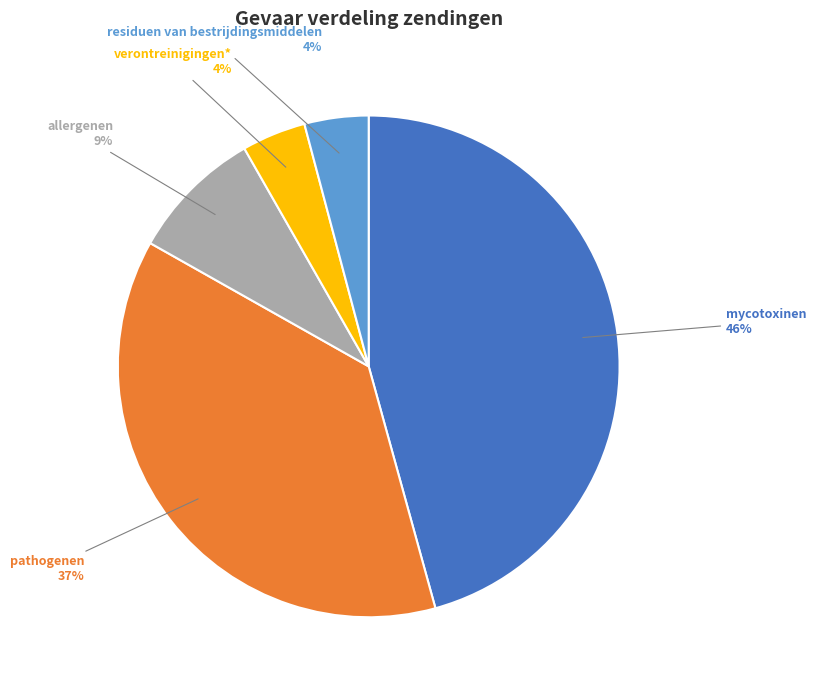

Do allergenen and pathogenen together represent more than half of the pie?

No